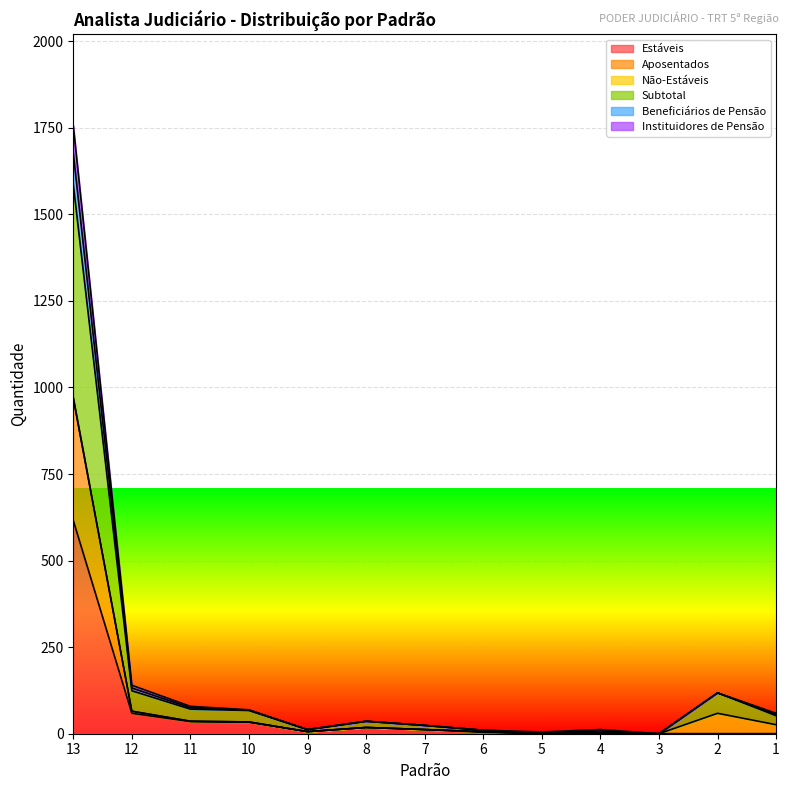

At which category is the sum across all series the highest?

13